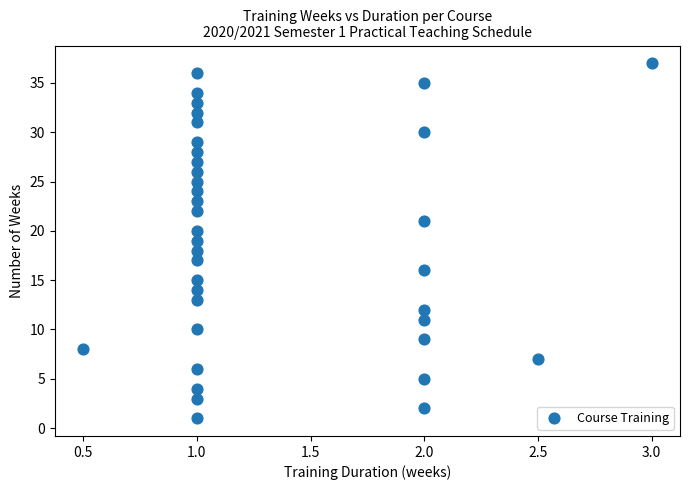

Count the number of points in this scatter plot.

37